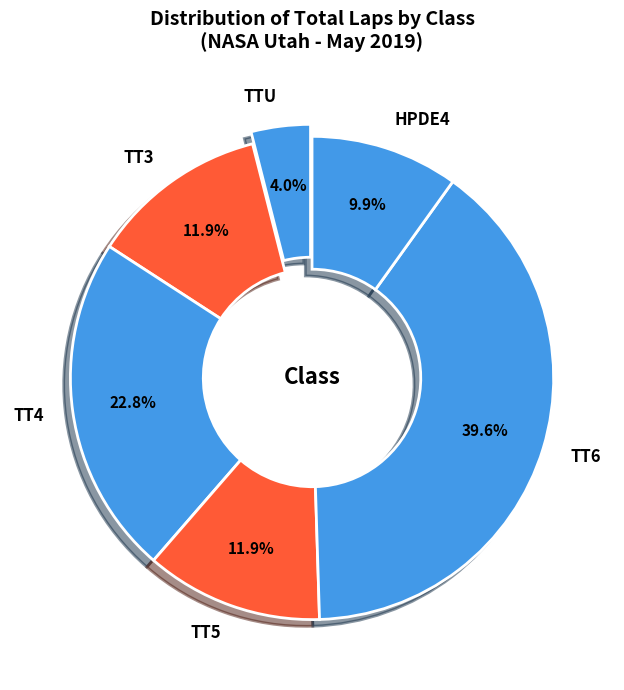

Approximately how many times larger is the value at TT6 compared to HPDE4?

4.0